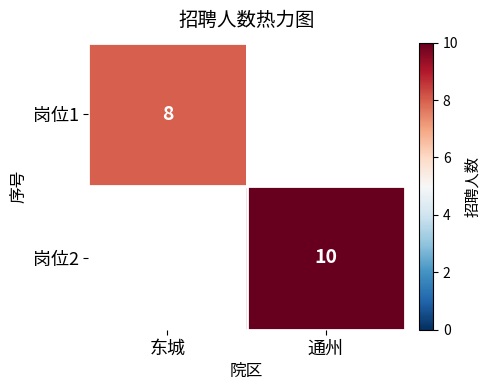

Is it true that 岗位1 equals 8 at 东城?

True